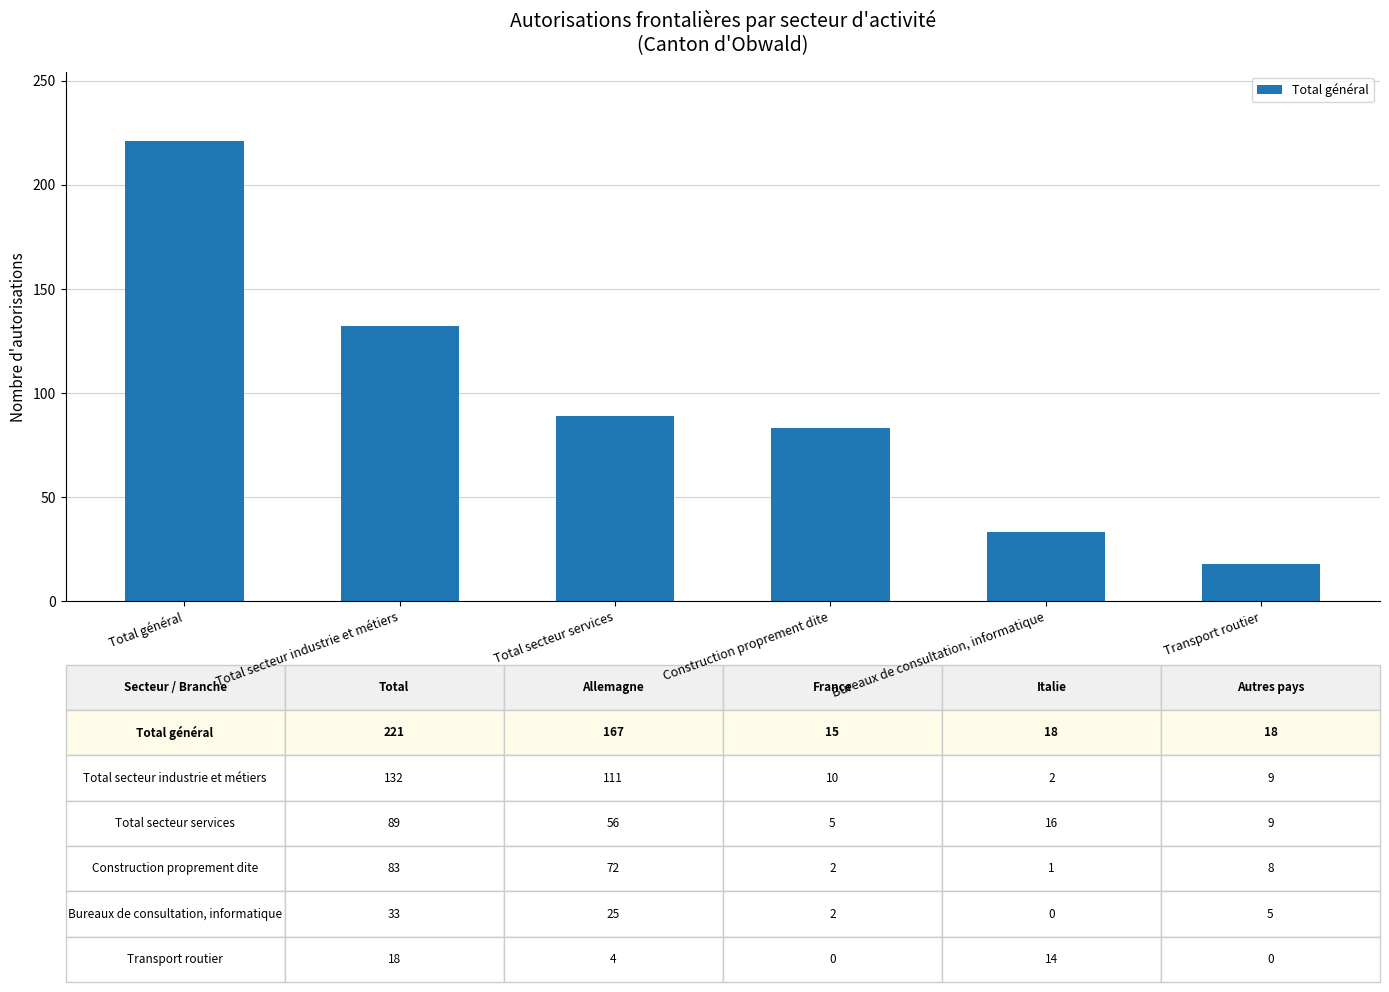

Which has a higher value, Total général or Total secteur services?

Total général